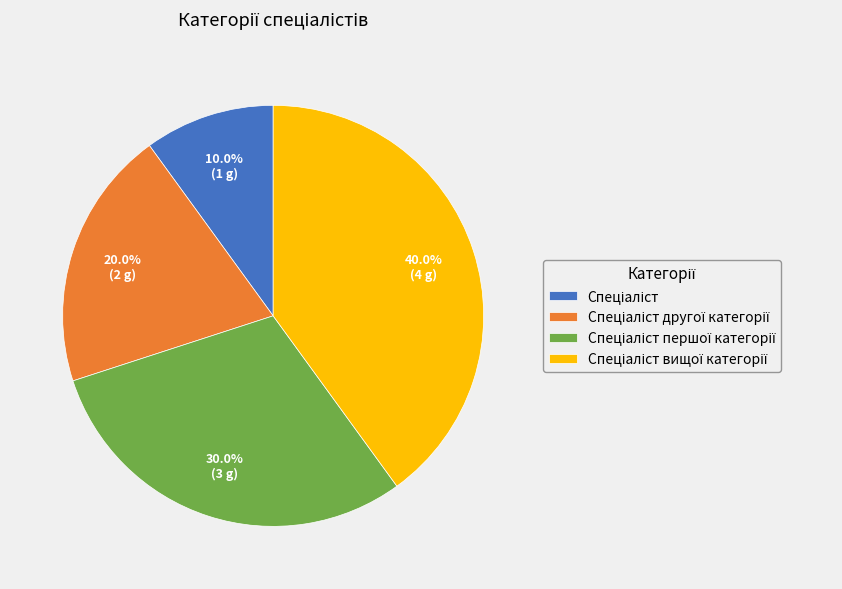

Is there any slice that represents more than half of the pie?

No